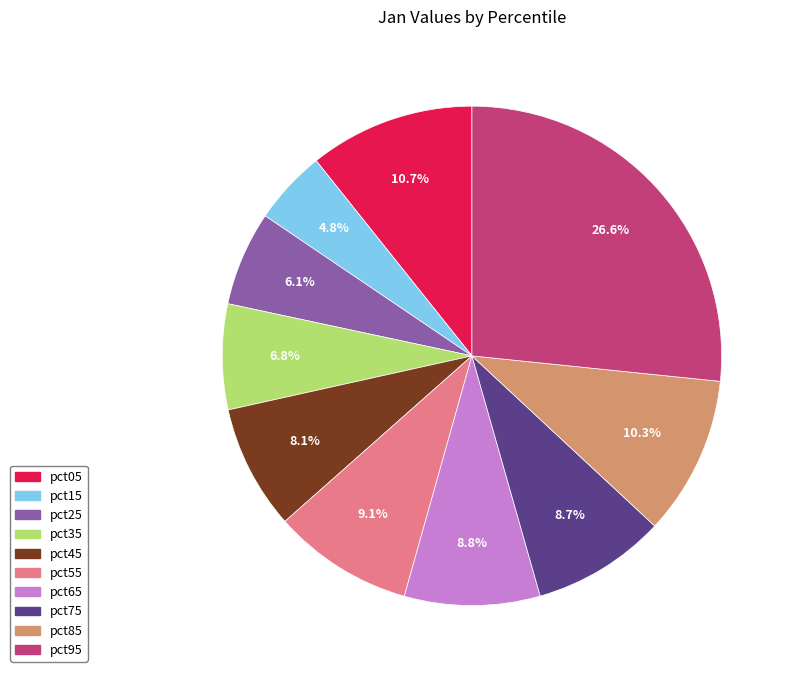

Count the number of slices in the pie.

10